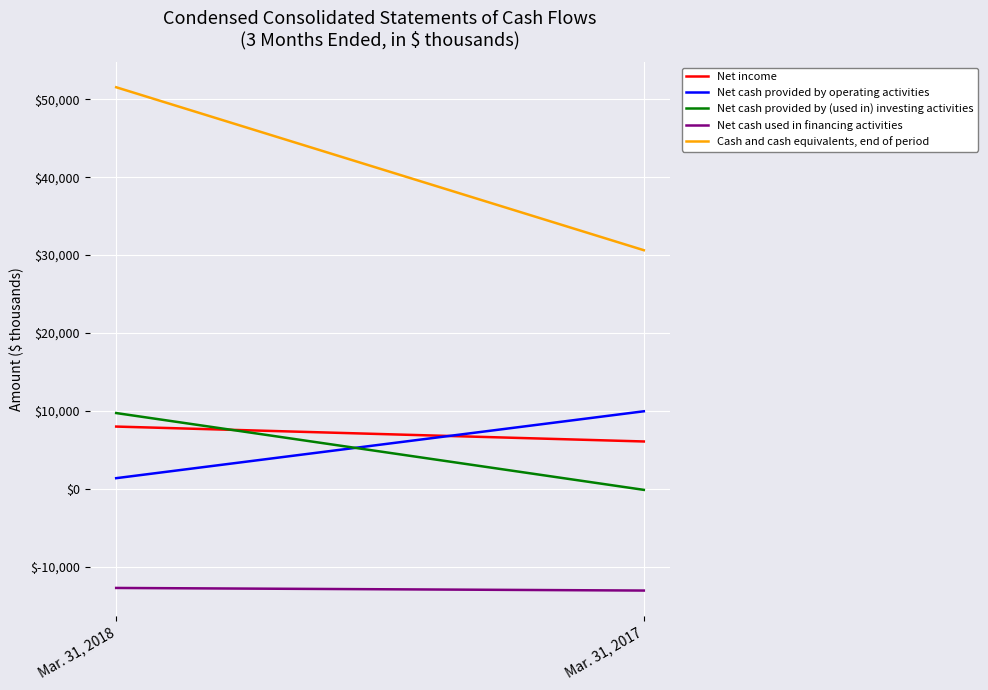

Which has a higher value, Mar. 31, 2018 or Mar. 31, 2017?

Mar. 31, 2018